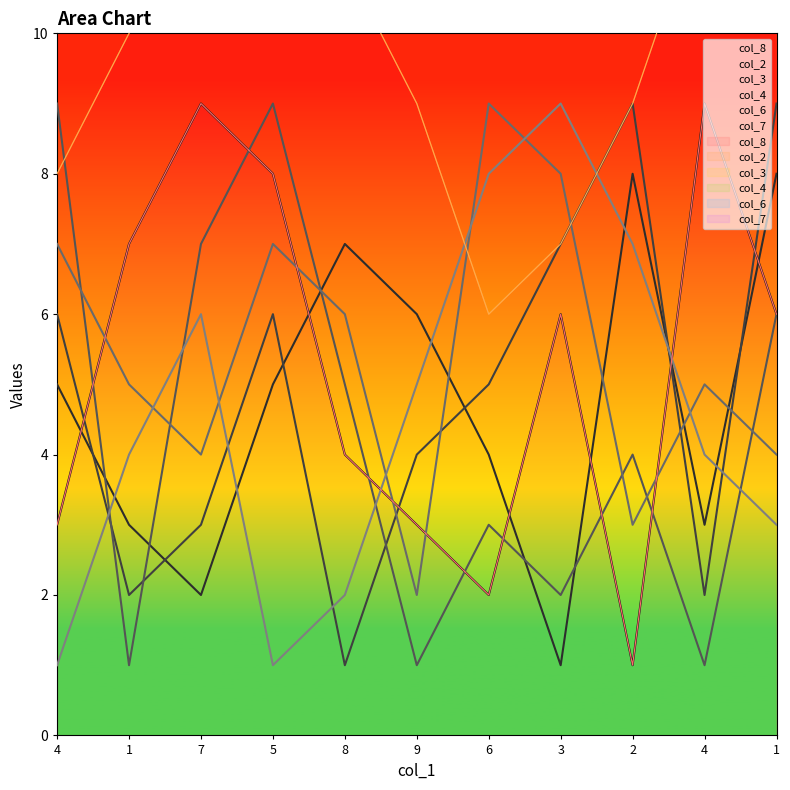

Which series ends up on top after the final intersection of col_3 and col_2?

col_3